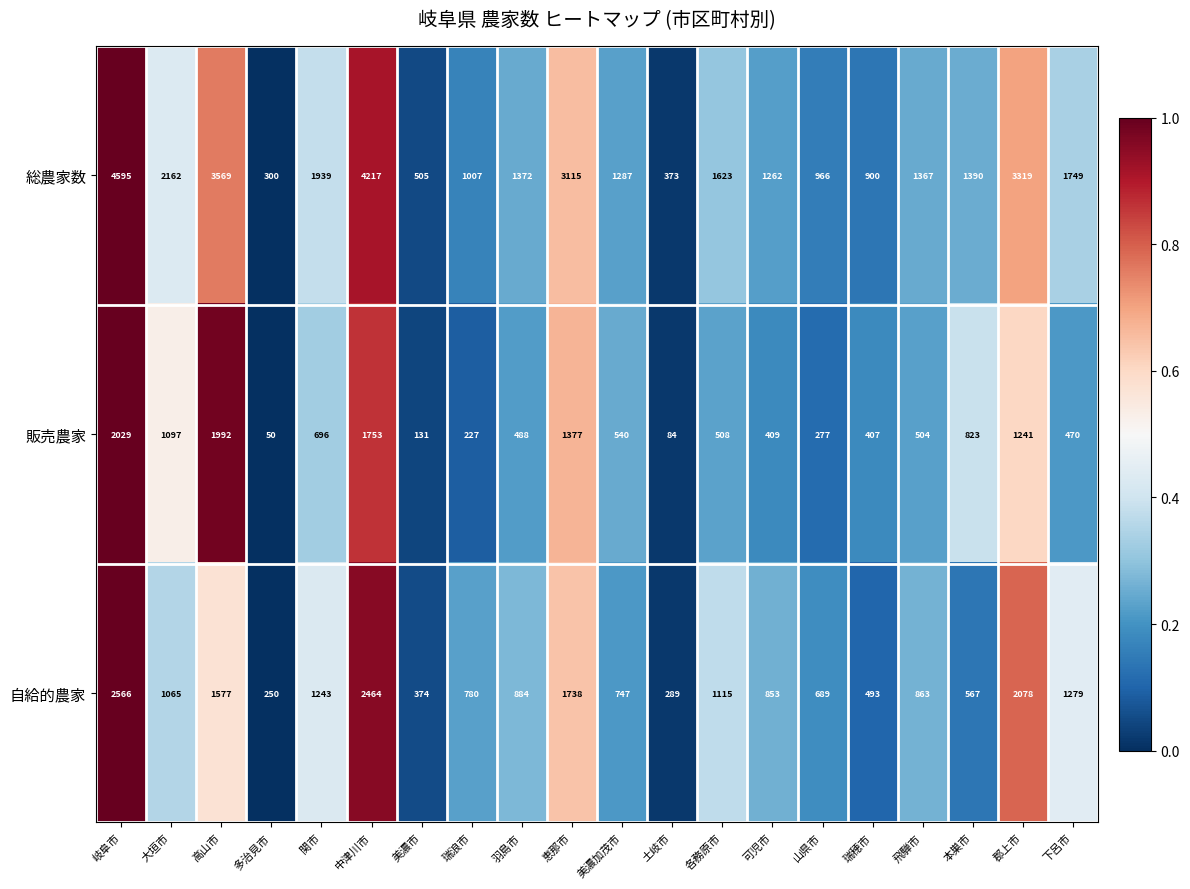

Rank the series by their average value, from highest to lowest.

総農家数, 自給的農家, 販売農家